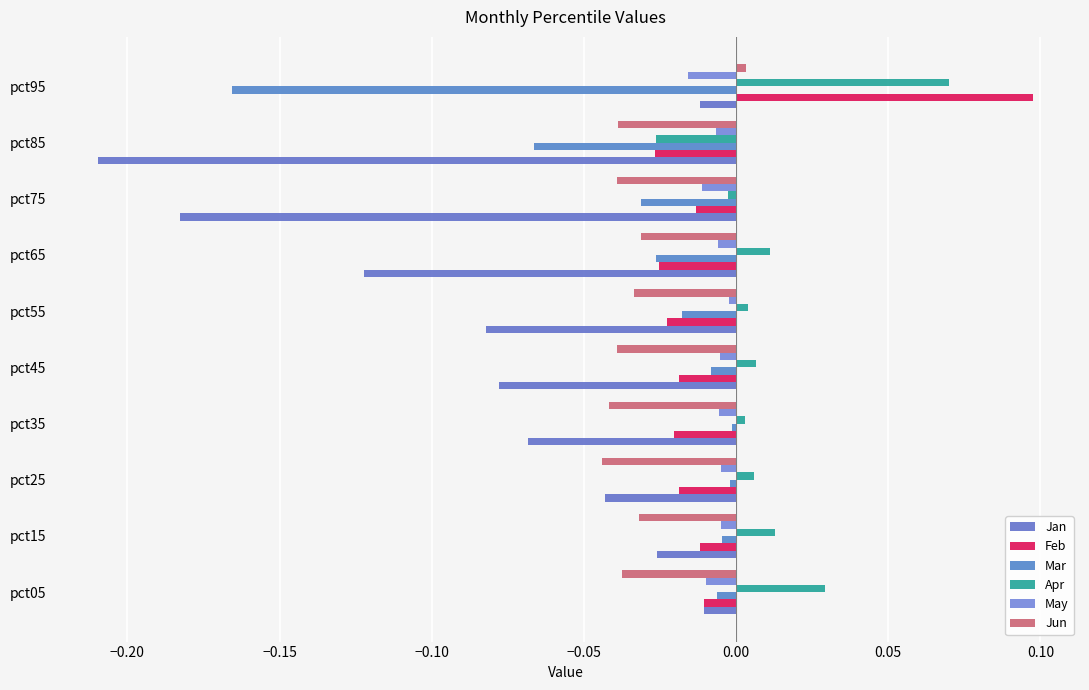

At how many categories does at least one series exceed 0?

8